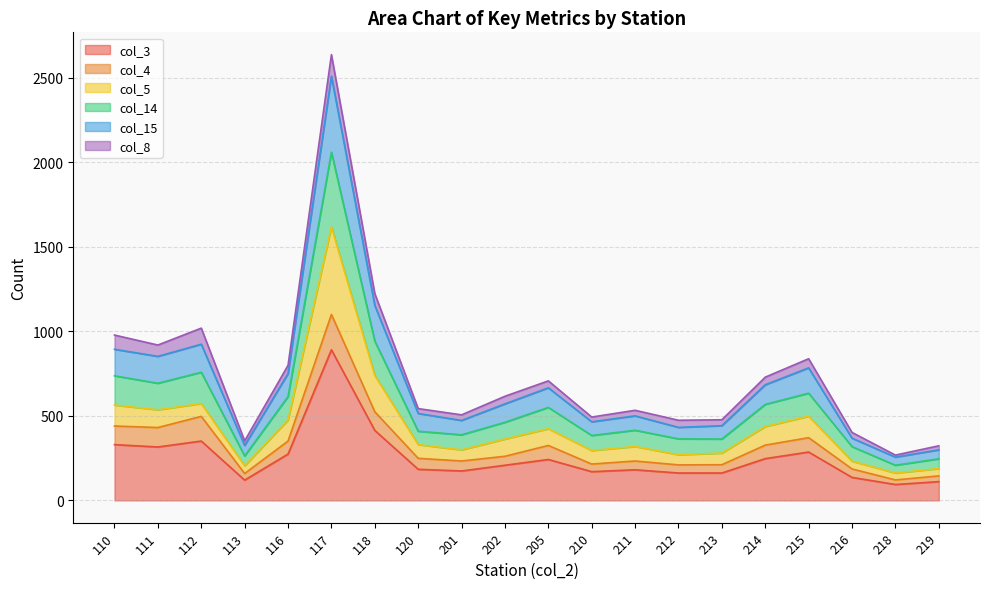

Is it true that col_15 equals 576 at 213?

False